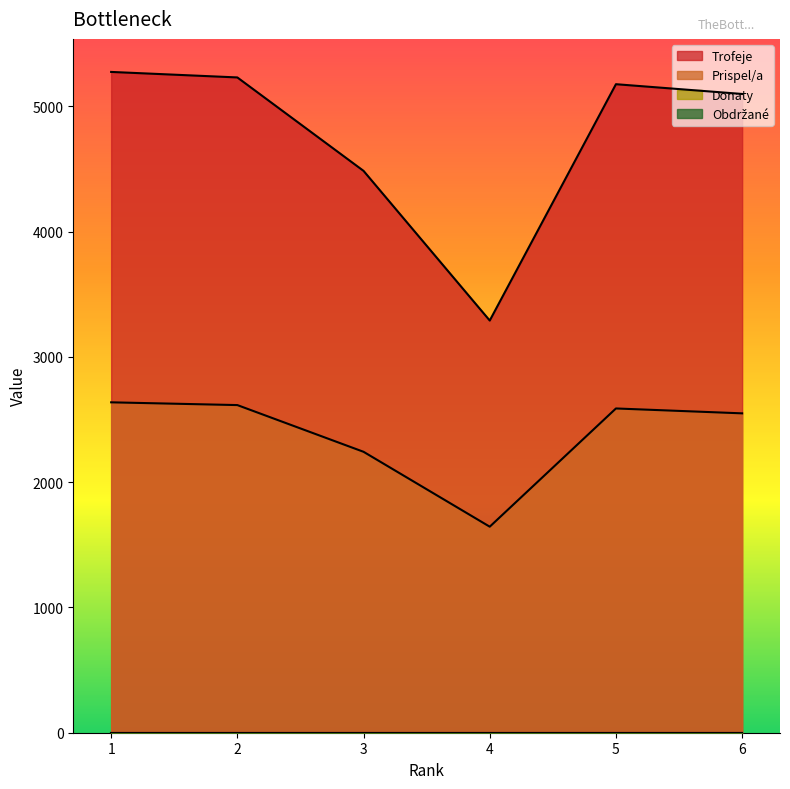

True or false: Trofeje has more than 2 points higher than both neighbors.

False